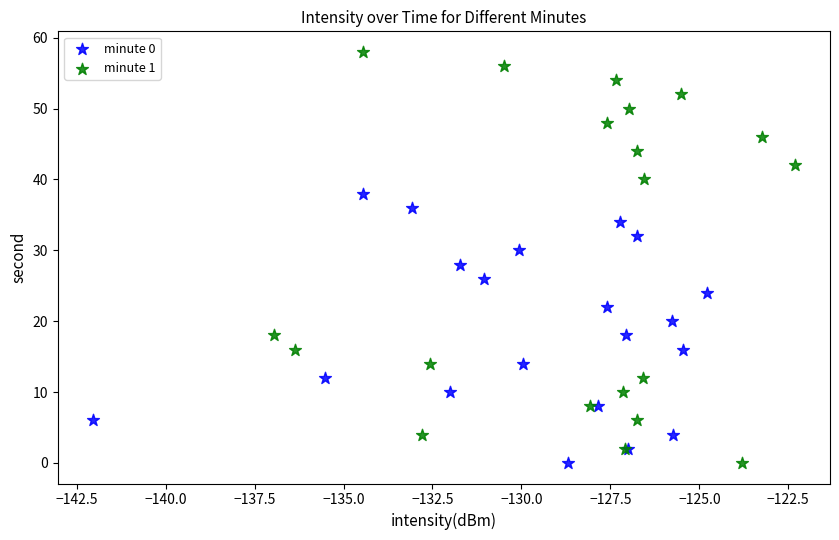

Which series has the widest spread of Y values?

minute 1